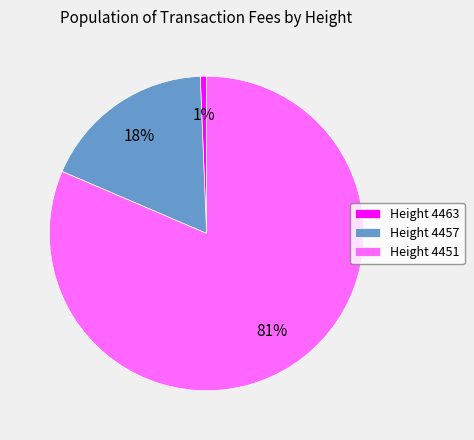

Do Height 4457 and Height 4463 together represent more than half of the pie?

No